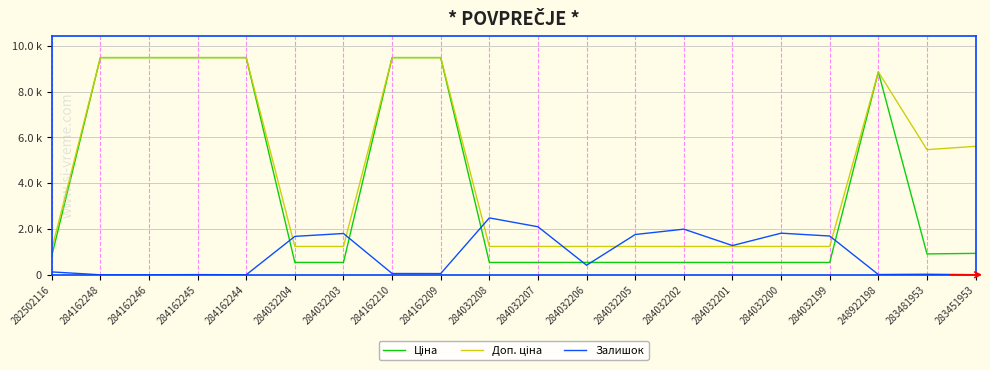

Does the chart display data point markers on the line(s)?

No